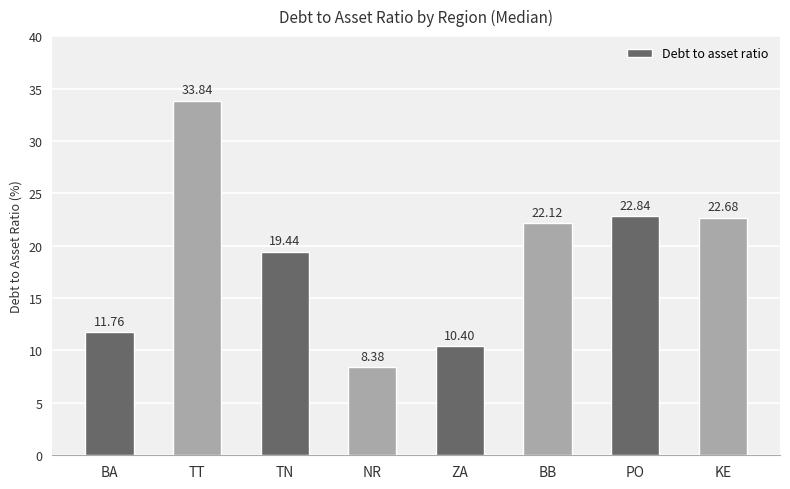

How many values exceed 22?

4